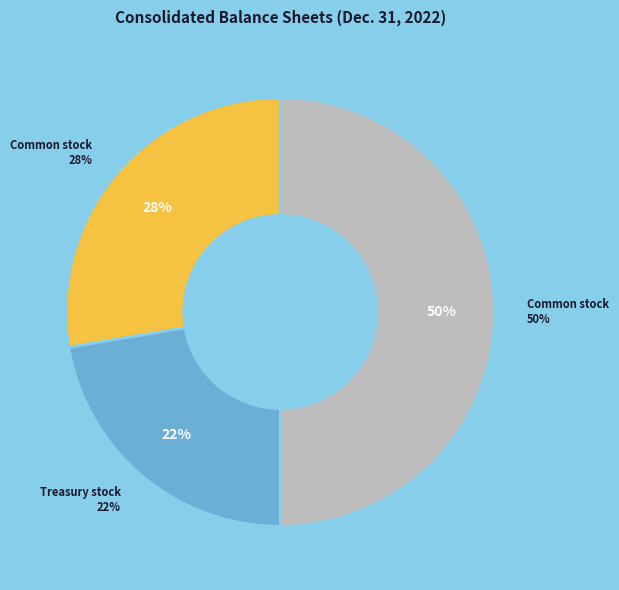

Does Treasury stock, shares represent more than half of the total?

No